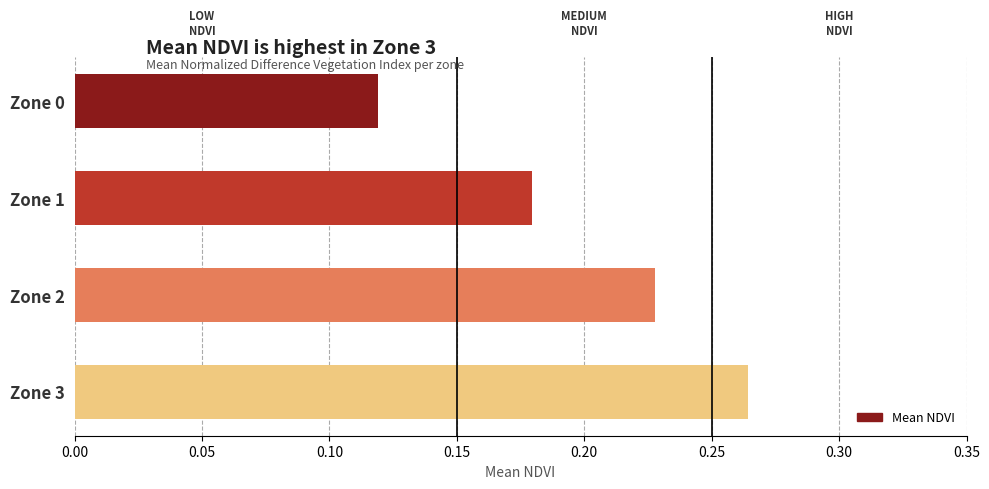

The value at Zone 0 is 0.2. True or false?

False